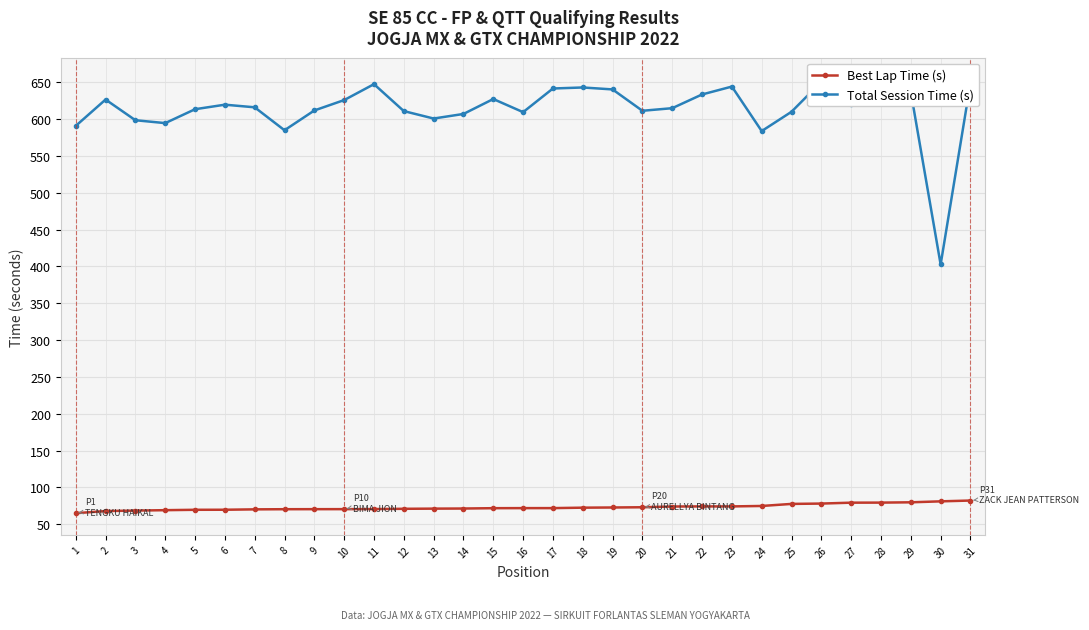

True or false: Best Lap Time (s) has more than 2 points higher than both neighbors.

False